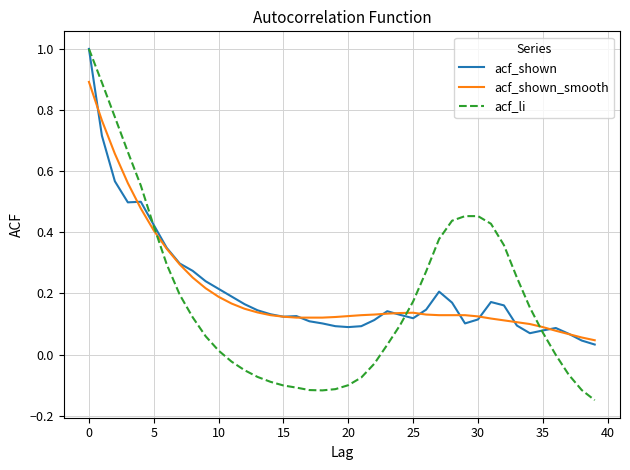

What is the maximum value shown in the chart?

1.0